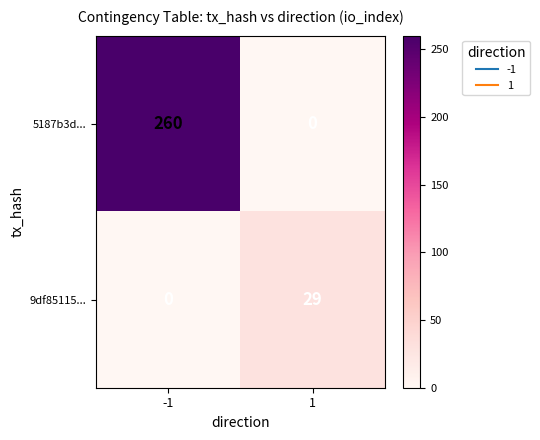

The 9df85115... series shows -14 at -1. True or false?

False